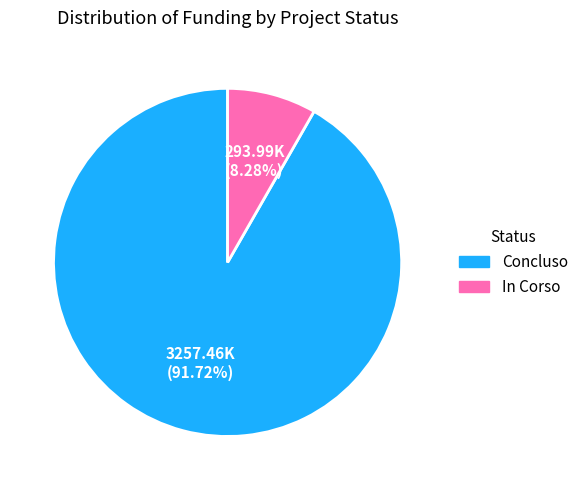

Combined, do In Corso and Concluso account for over 50%?

Yes